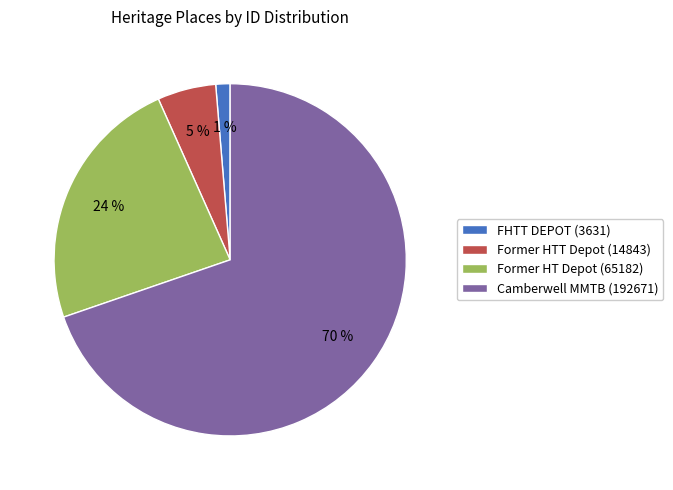

How many segments does this pie chart have?

4